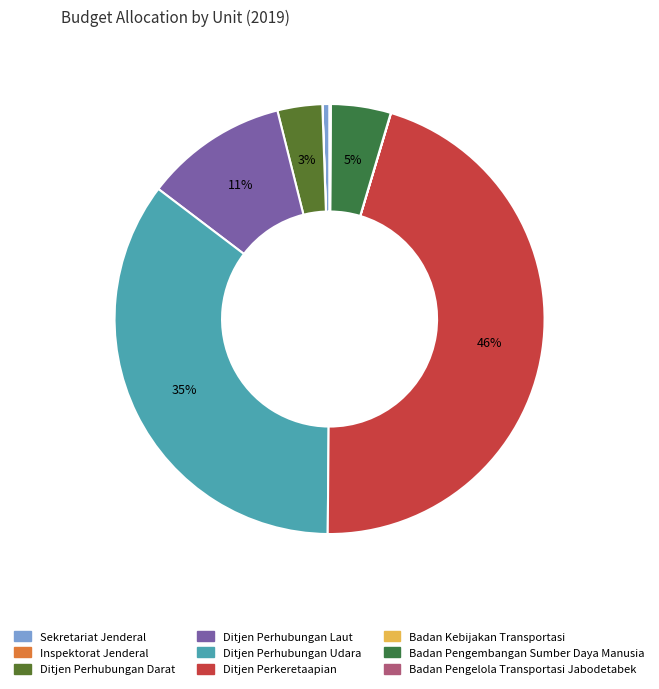

What percentage is the Badan Pengembangan Sumber Daya Manusia slice, to the nearest percent?

5%